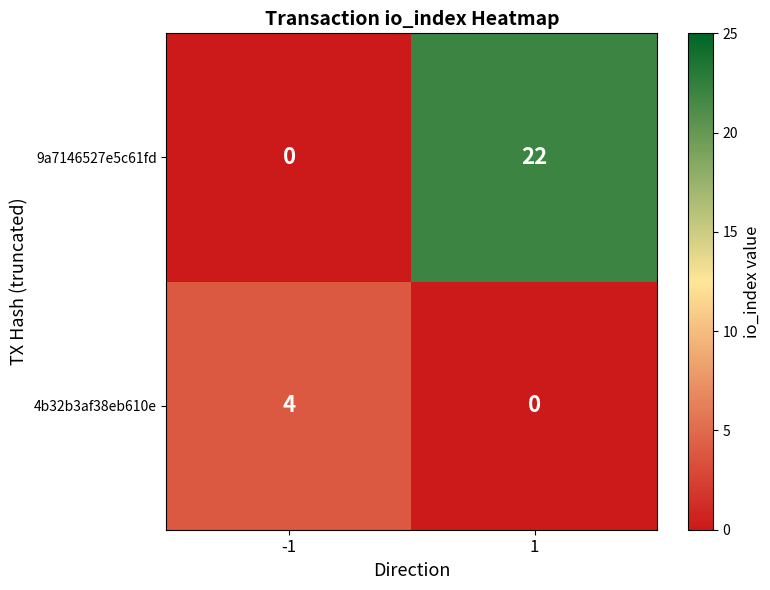

Count the number of data series in this chart.

2